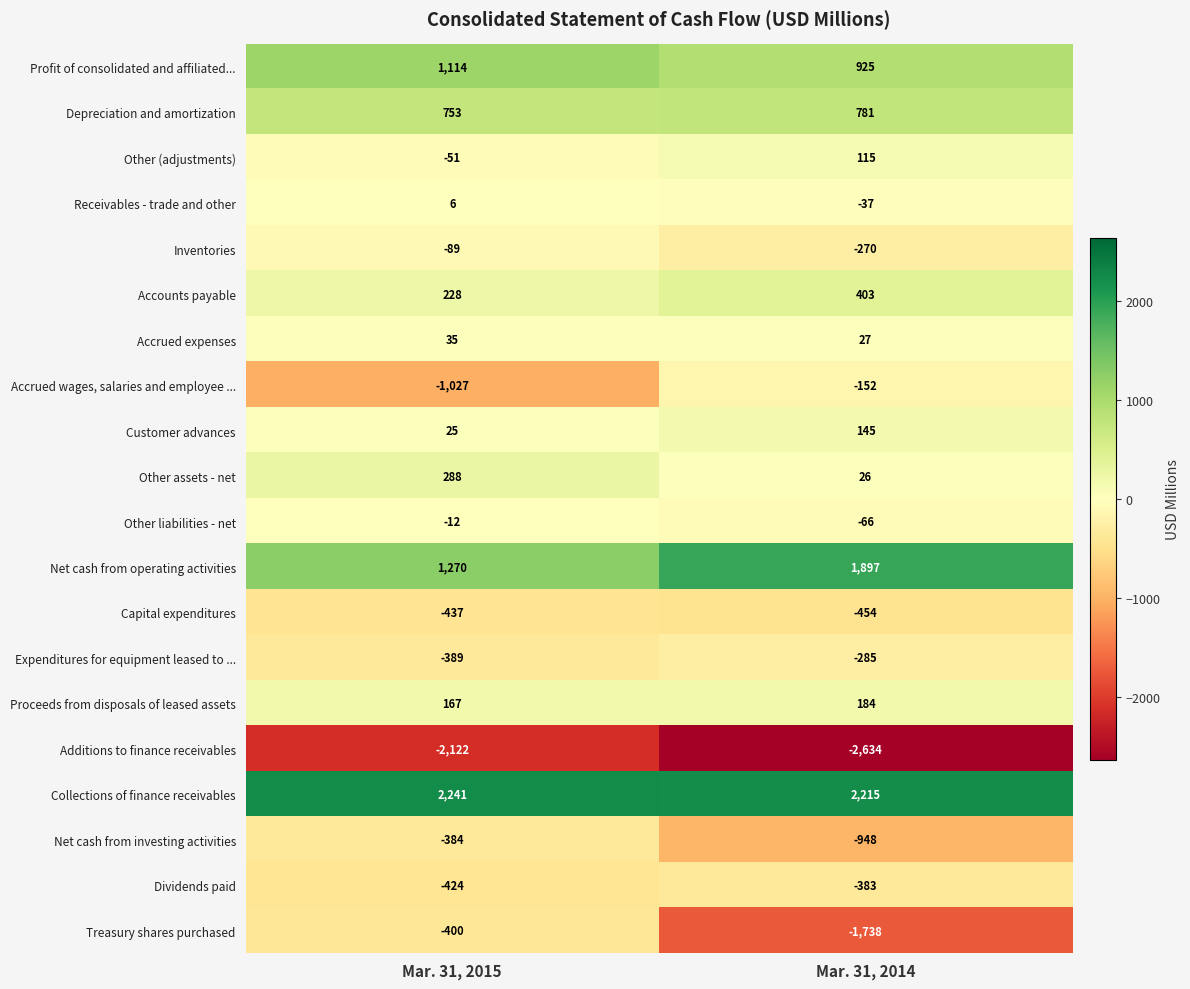

Read the Profit of consolidated and affiliated... value at Mar. 31, 2015.

1114